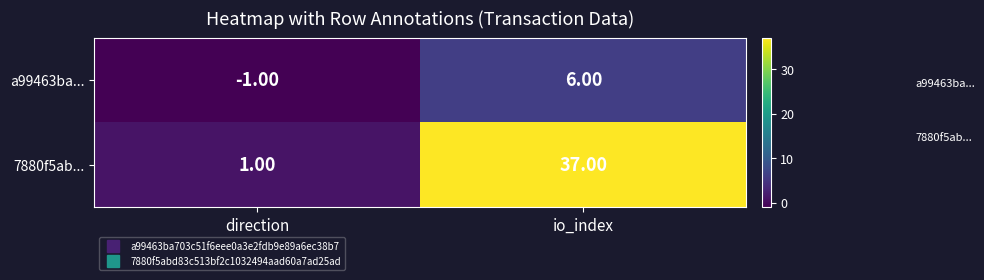

Rank the series by their maximum value, from lowest to highest.

a99463ba..., 7880f5ab...